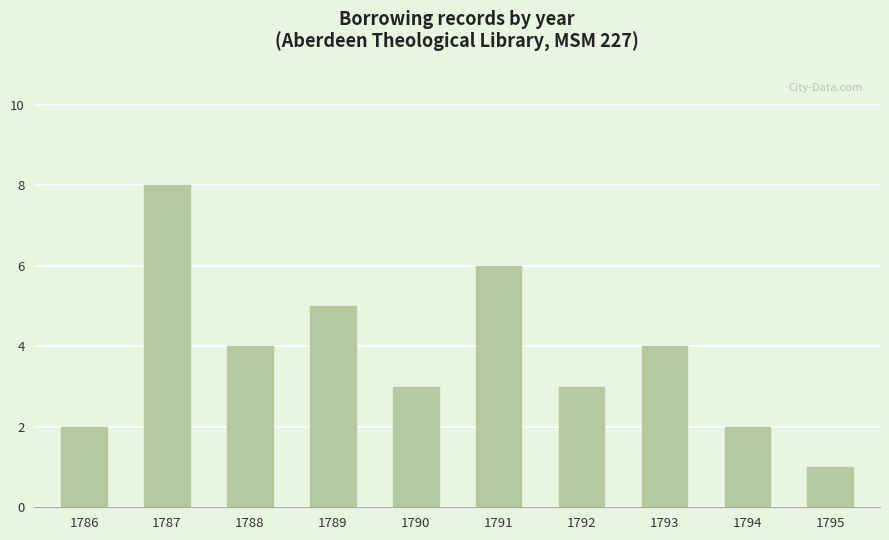

Does the chart contain stacked bars?

No